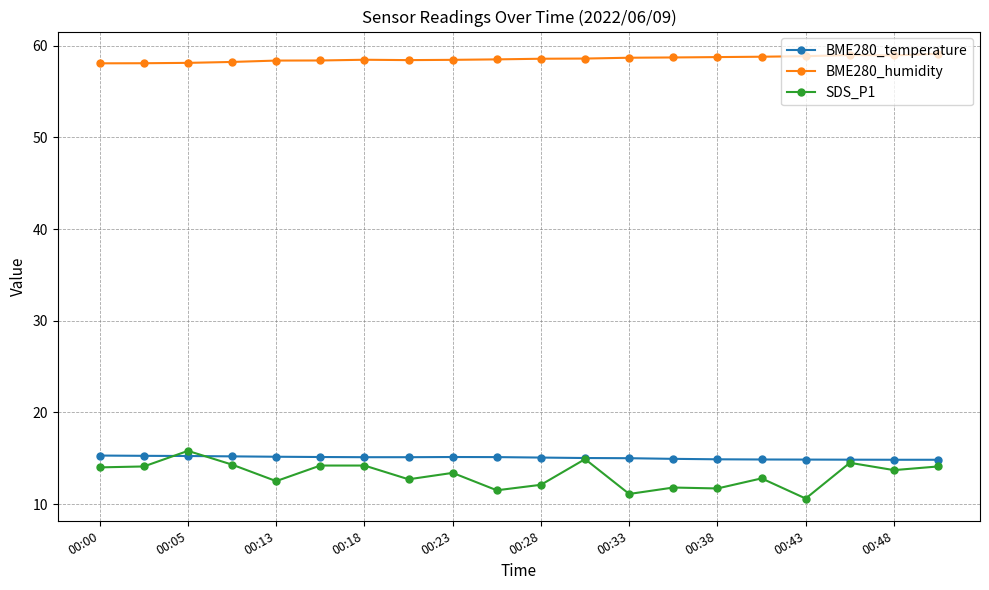

What is the sum of all BME280_temperature values?

300.9